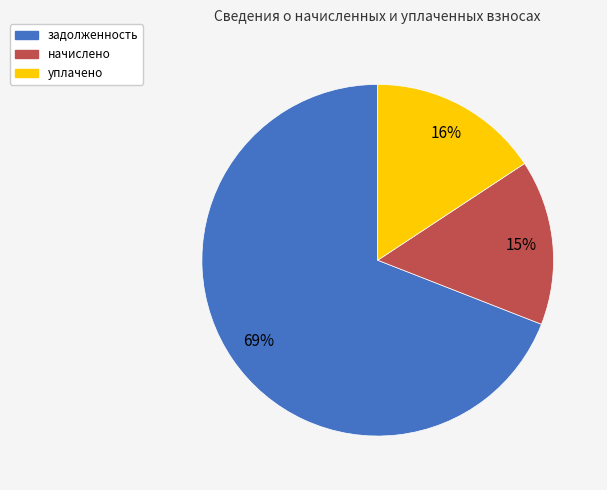

Is it true that уплачено is 1% of the pie?

False